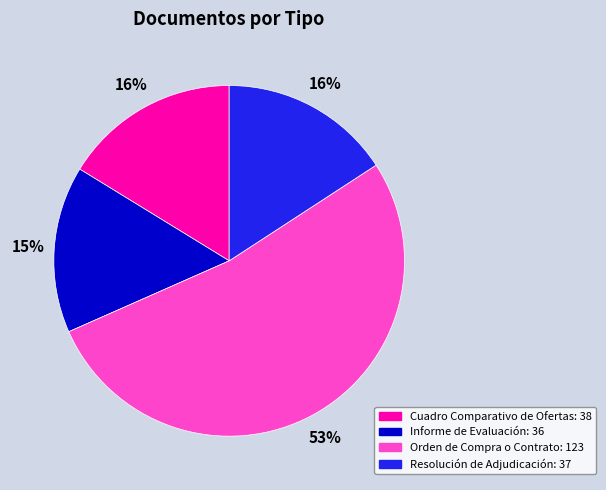

The Resolución de Adjudicación slice represents 16% of the pie. True or false?

True